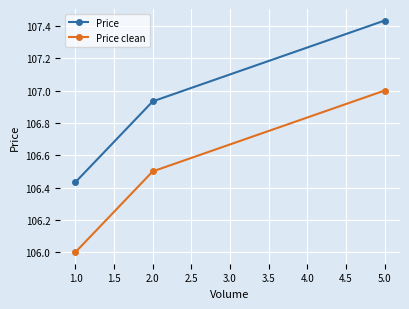

True or false: Price clean has a value of 106.5 at 2.0.

True